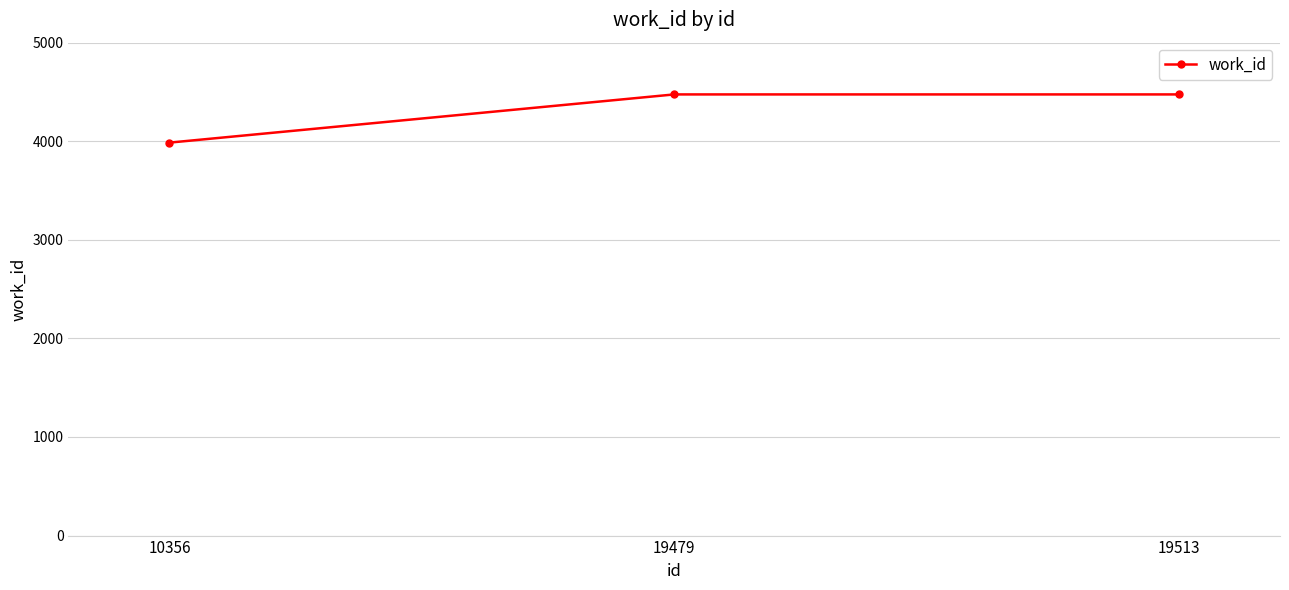

What is the change in value from 10356 to 19513?

+489